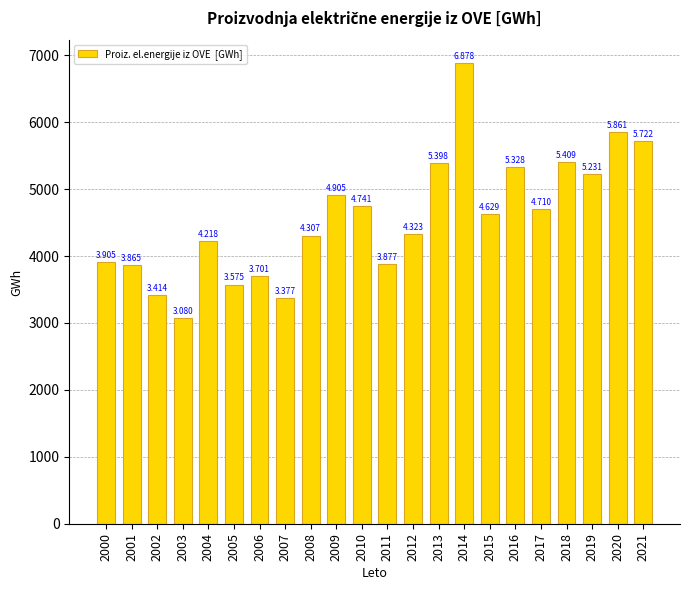

Which has a higher value, 2009 or 2016?

2016